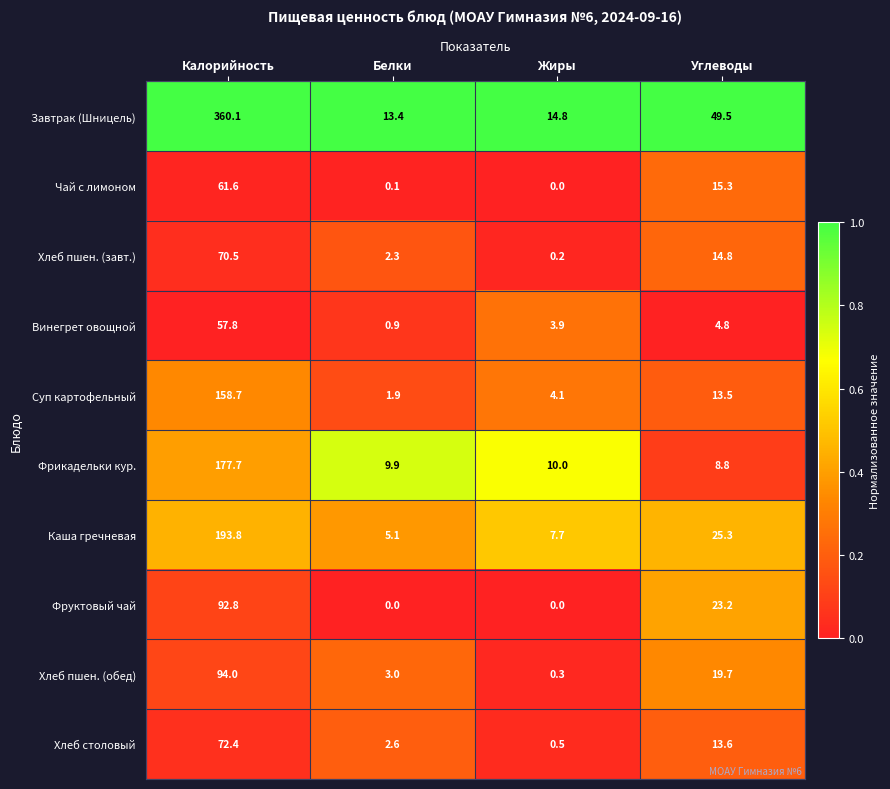

What is the maximum value shown in the chart?

360.1